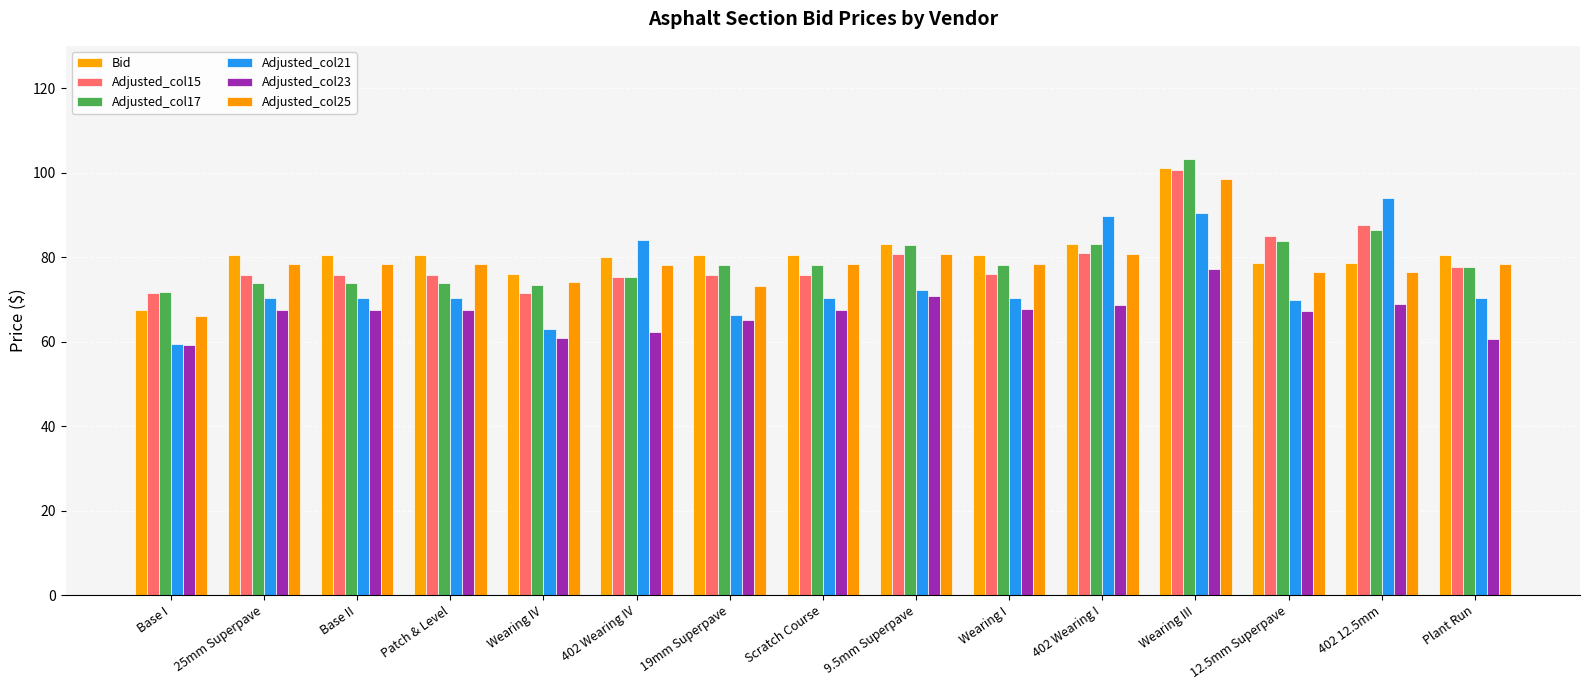

Are the bars horizontal?

No